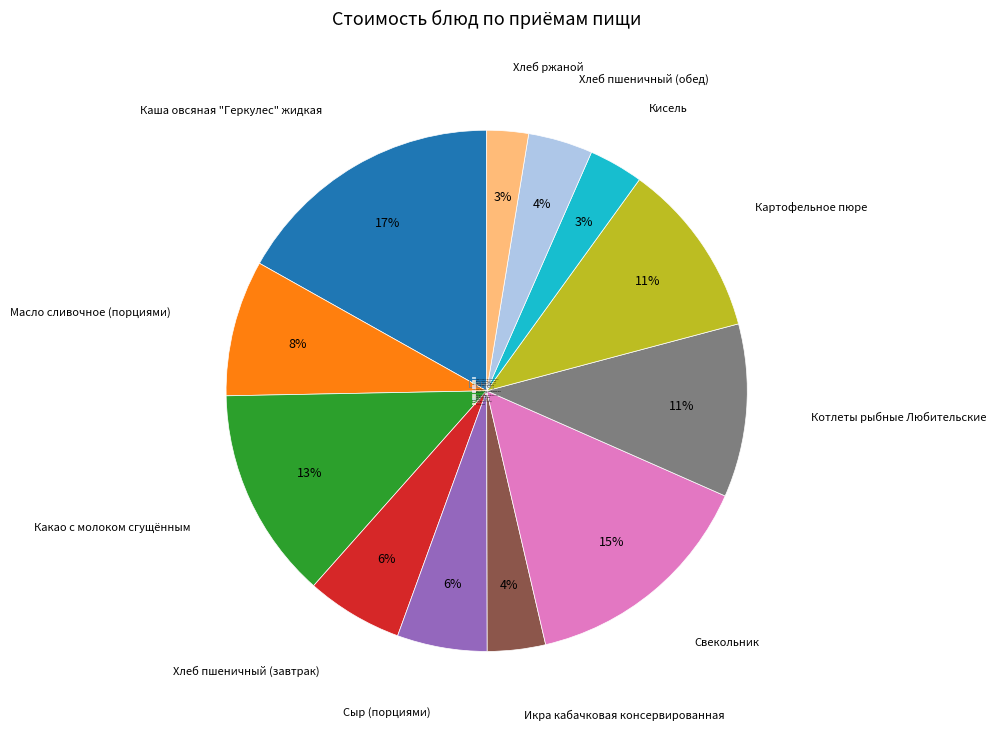

How many segments does this pie chart have?

12